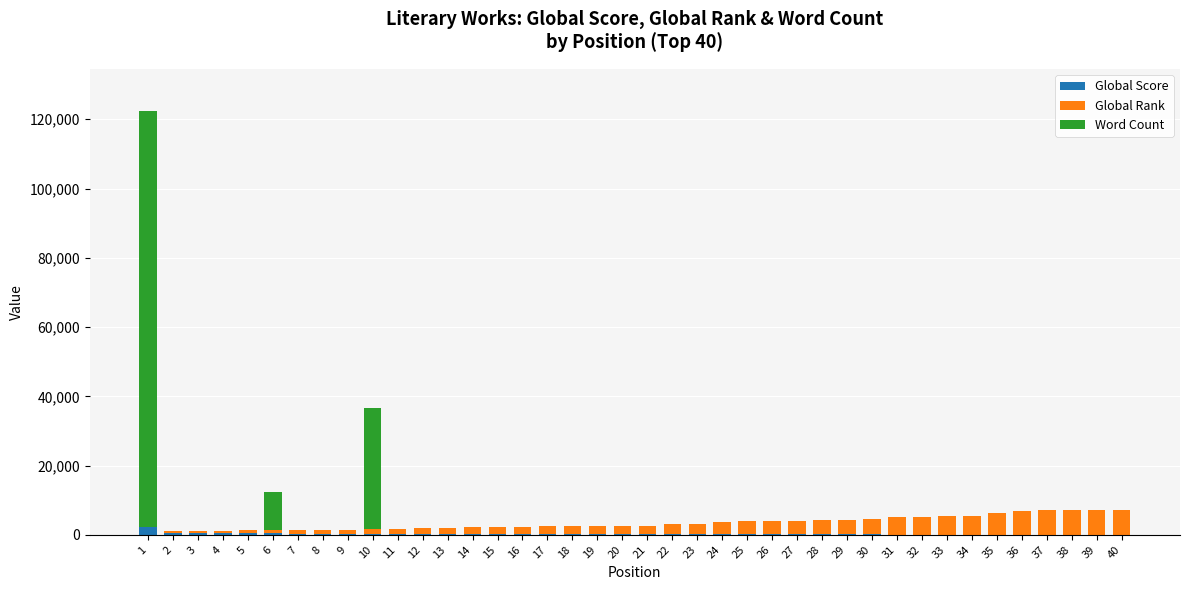

At 39, list the series in order from largest to smallest.

Global Rank, Global Score, Word Count